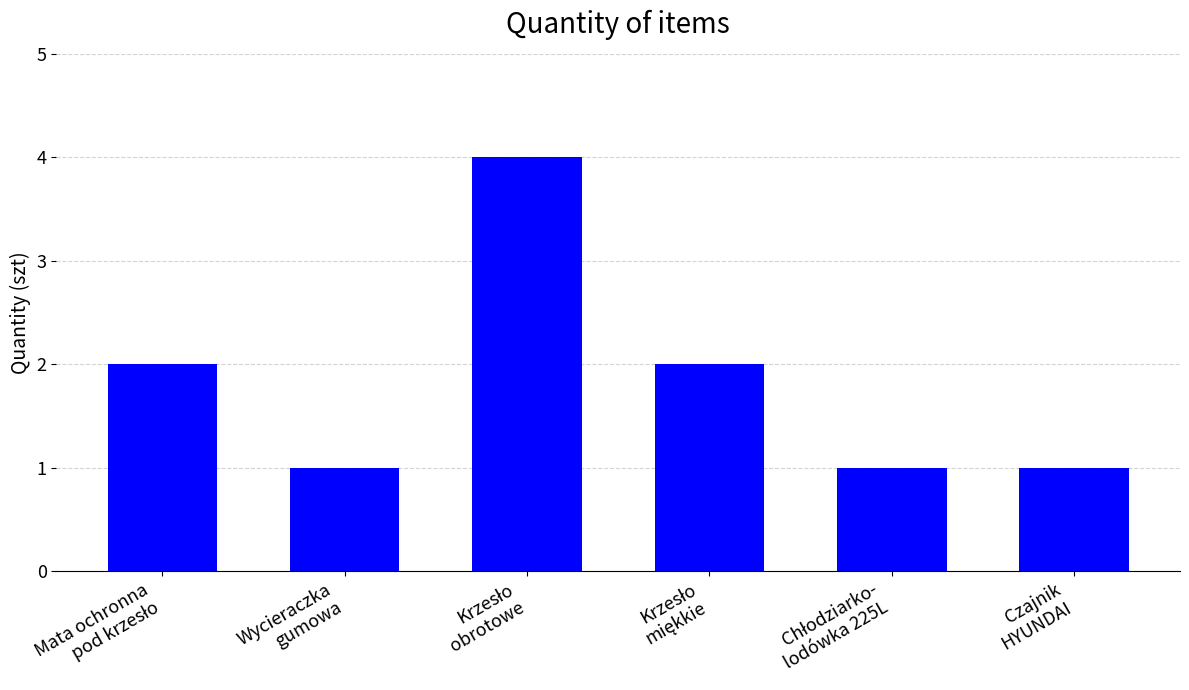

Reading left to right, transcribe all the data shown in this chart.

2	1	4	2	1	1